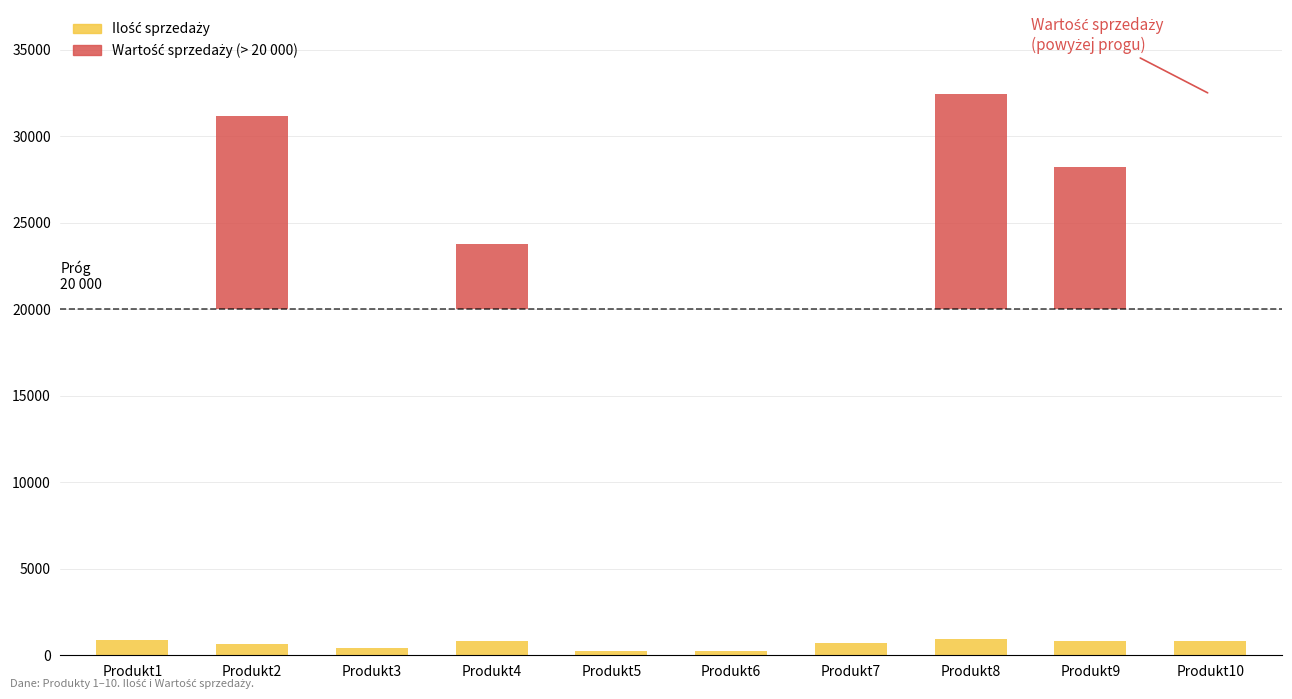

Does the chart contain stacked bars?

No